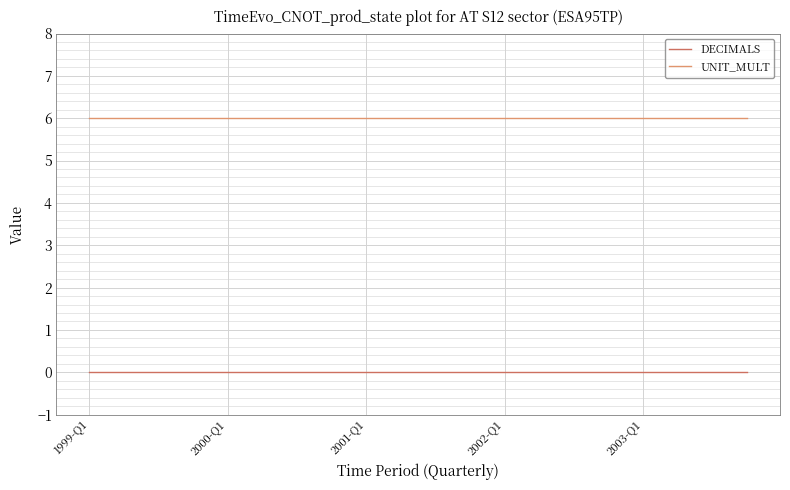

True or false: UNIT_MULT and DECIMALS cross at least once.

False